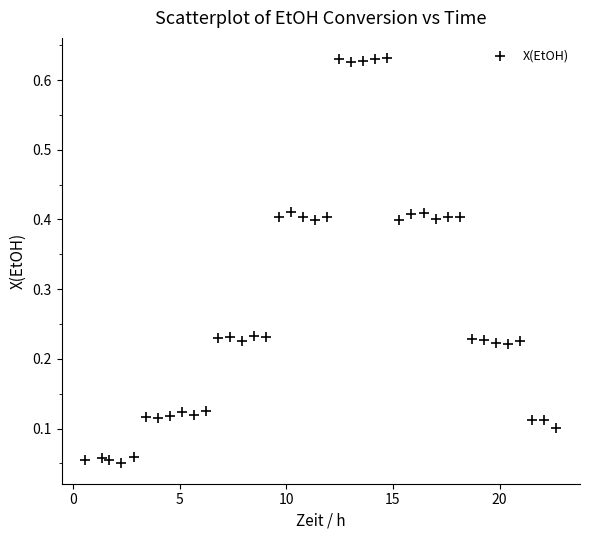

What is the range of X values (max minus min)?

22.1